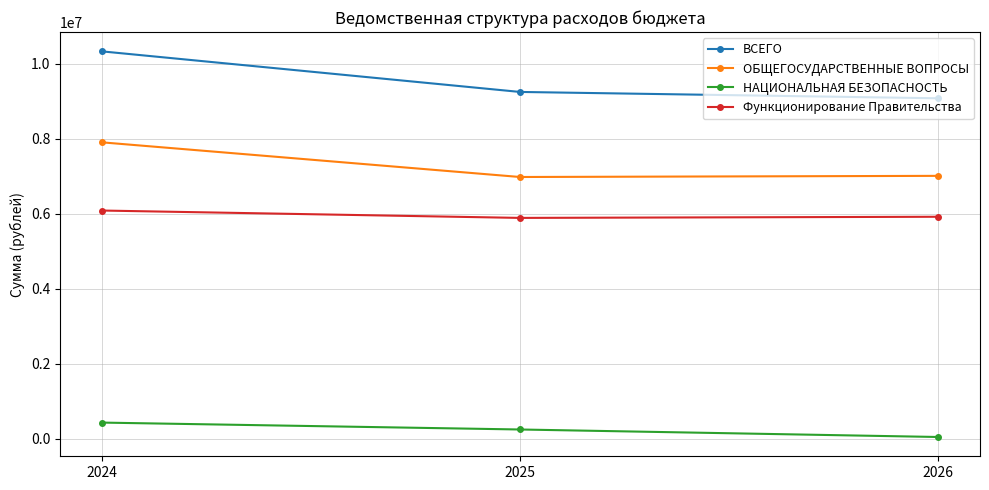

Is the value of ОБЩЕГОСУДАРСТВЕННЫЕ ВОПРОСЫ at 2024 greater than the value of Функционирование Правительства at 2025?

Yes